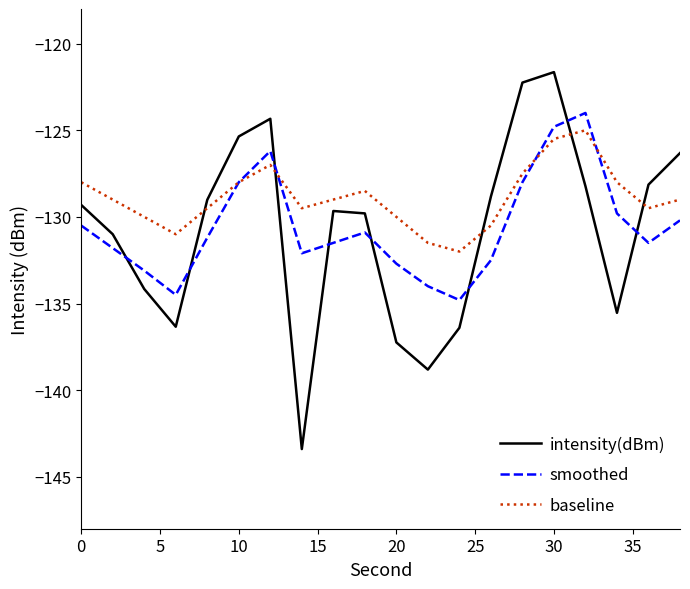

True or false: baseline and intensity(dBm) cross at least once.

True